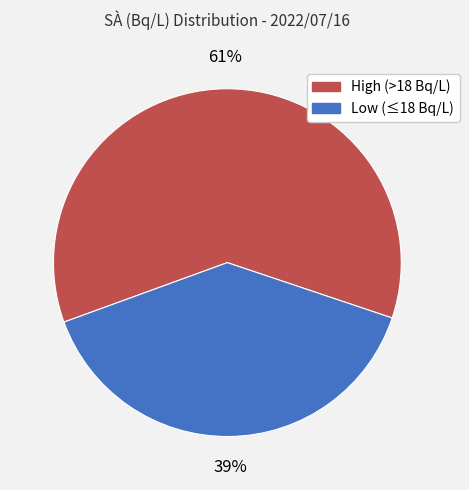

Do High (>18 Bq/L) and Low (≤18 Bq/L) together represent more than half of the pie?

Yes